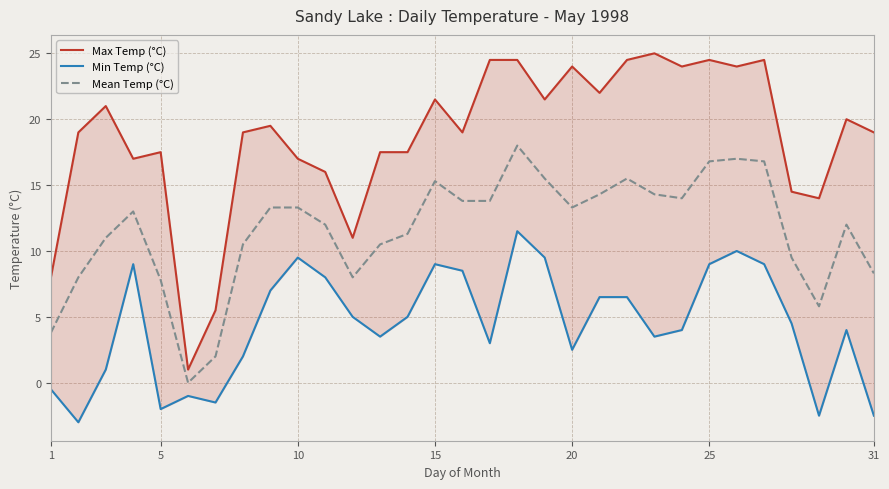

The Mean Temp (°C) series shows 5.4 at 15. True or false?

False